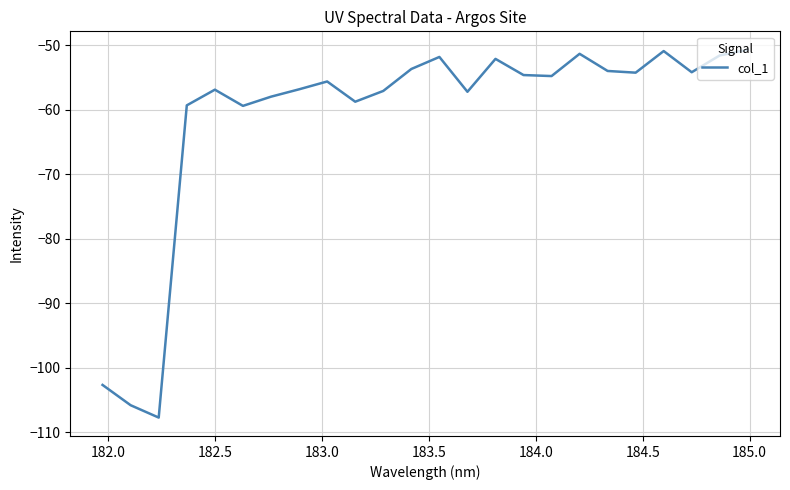

What is the greatest value displayed?

-50.7